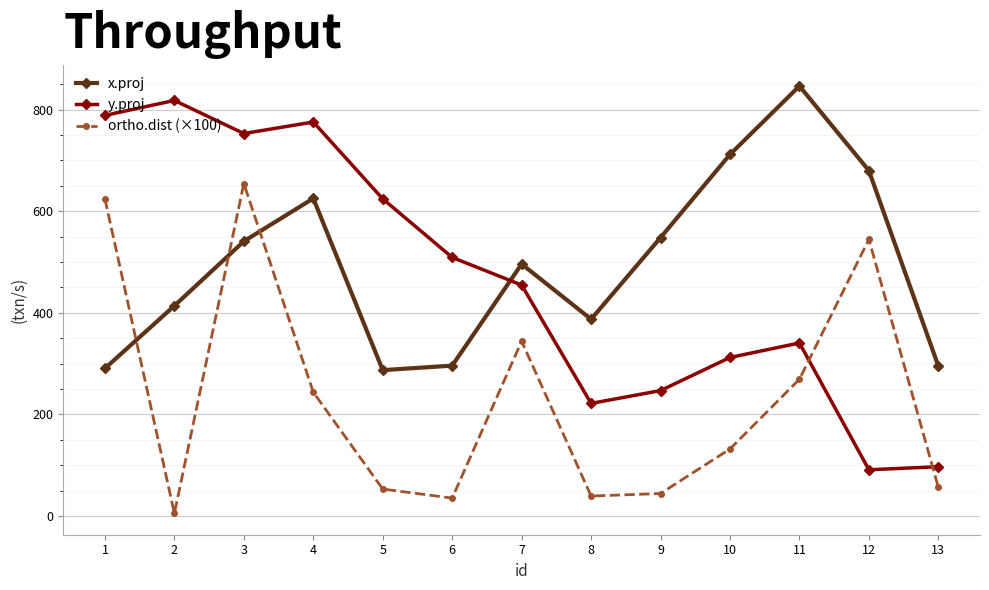

What is the maximum value shown in the chart?

846.6